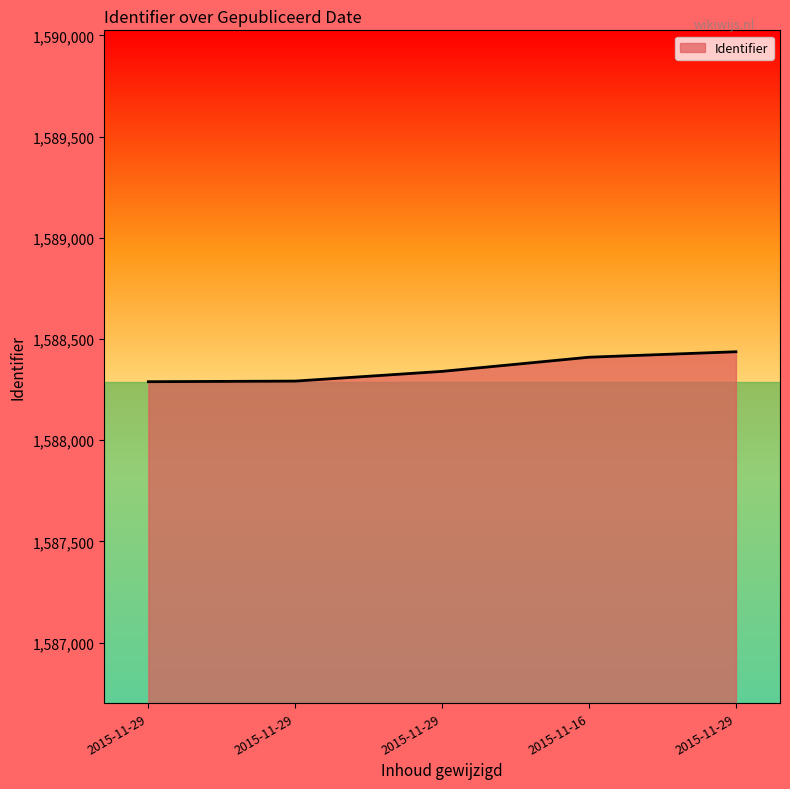

Rank the categories by value from highest to lowest.

2015-11-29, 2015-11-16, 2015-11-29, 2015-11-29, 2015-11-29